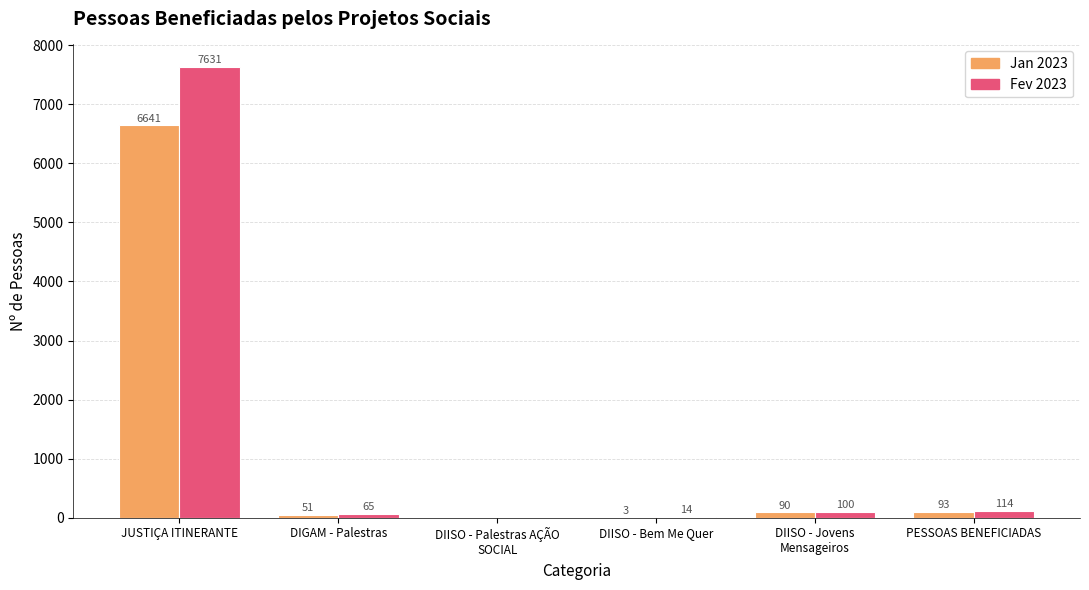

How many distinct data groups are displayed?

2